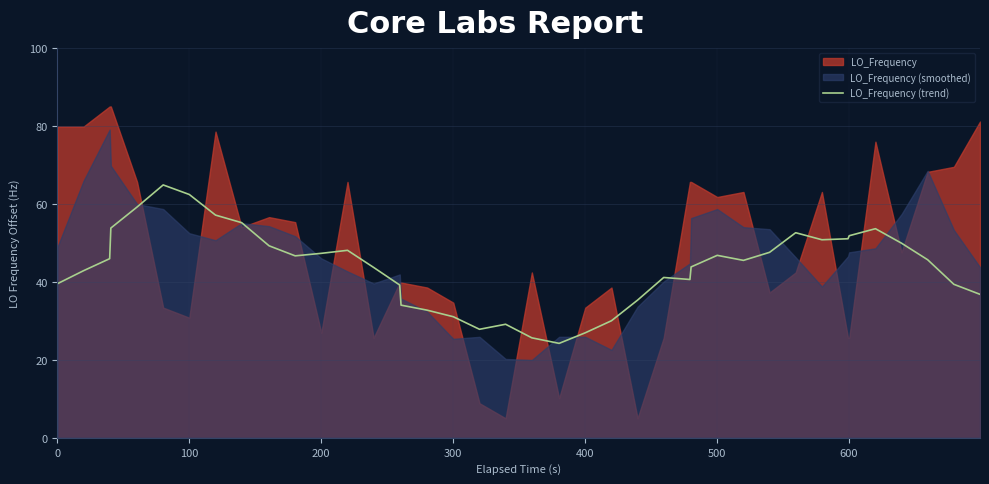

Does the chart display data point markers on the line(s)?

No